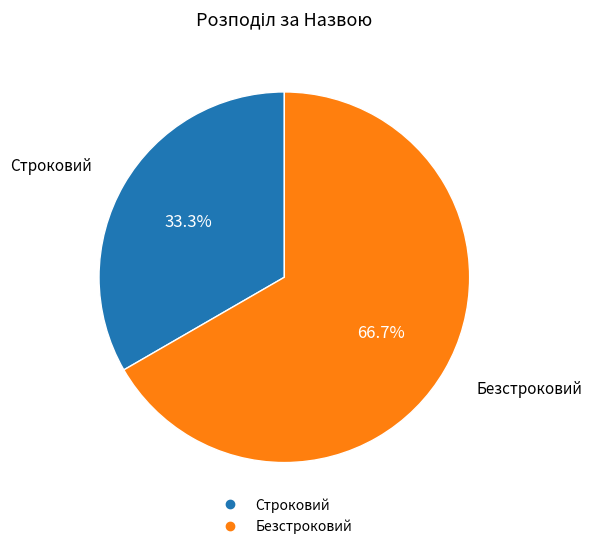

Is it true that Строковий is 33% of the pie?

True